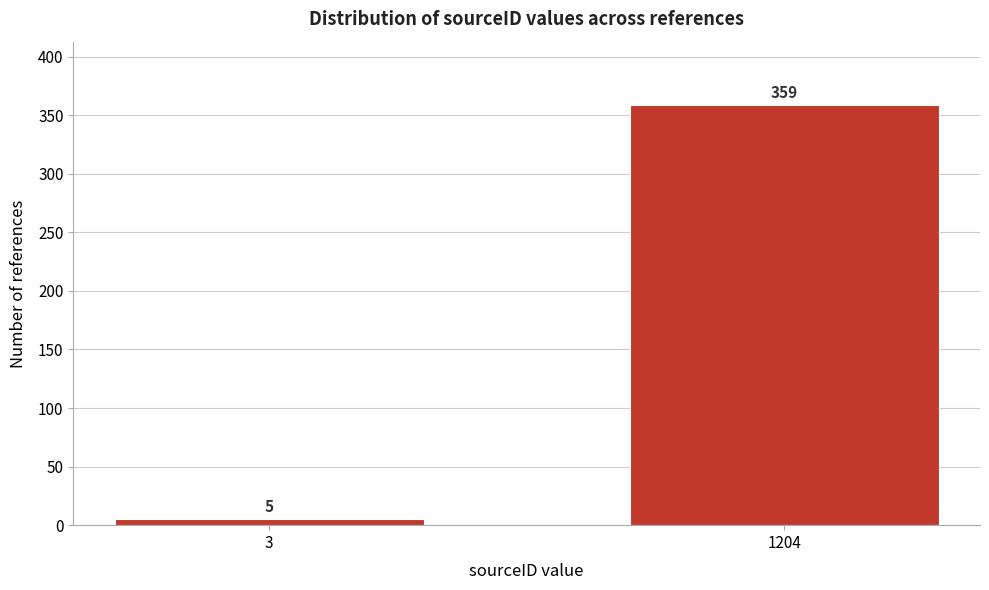

Reading left to right, what are all the values shown in this chart?

5	359